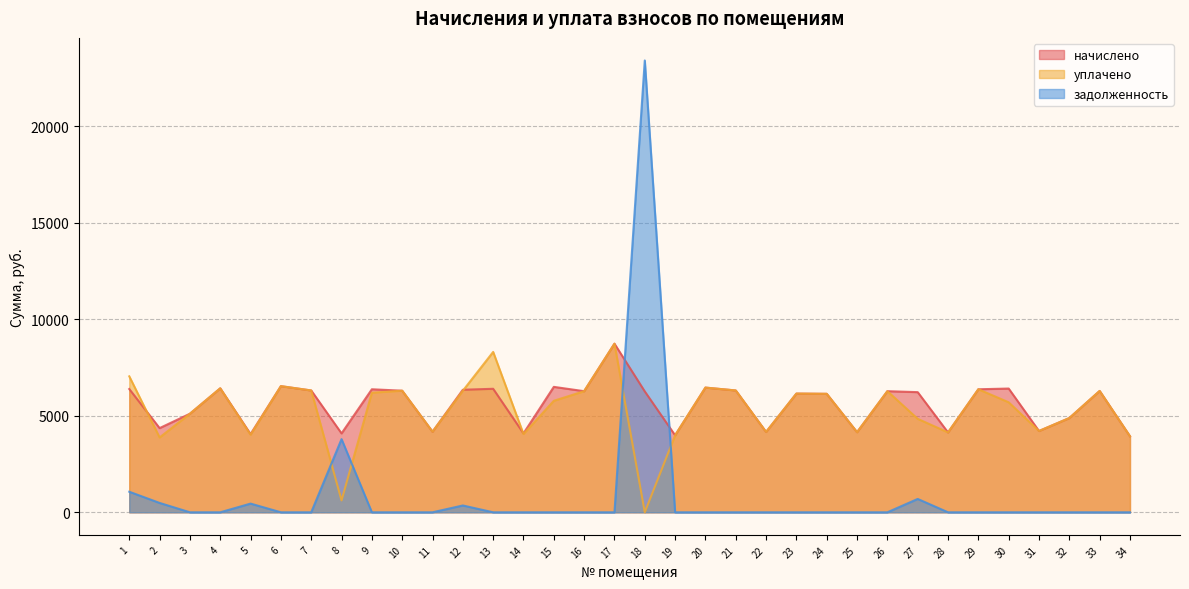

At which category is the sum across all series the highest?

18